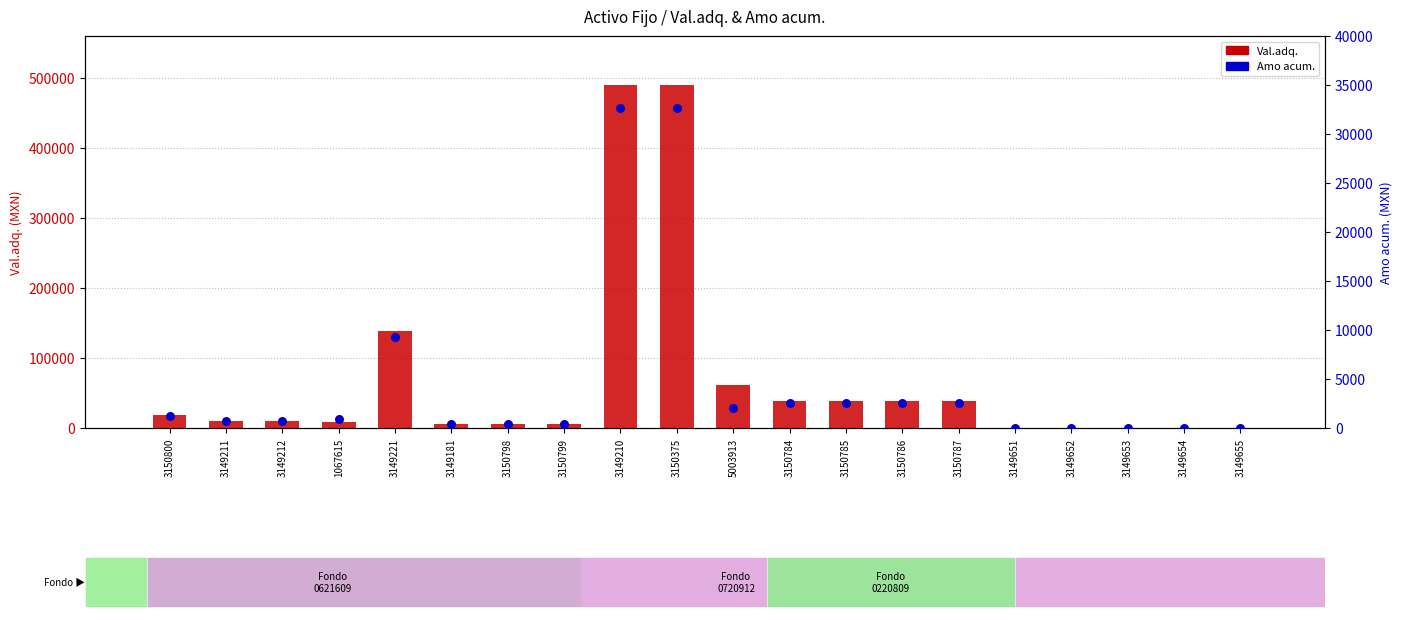

Is the value of Amo acum. at 3150785 greater than the value of Val.adq. at 3149651?

Yes